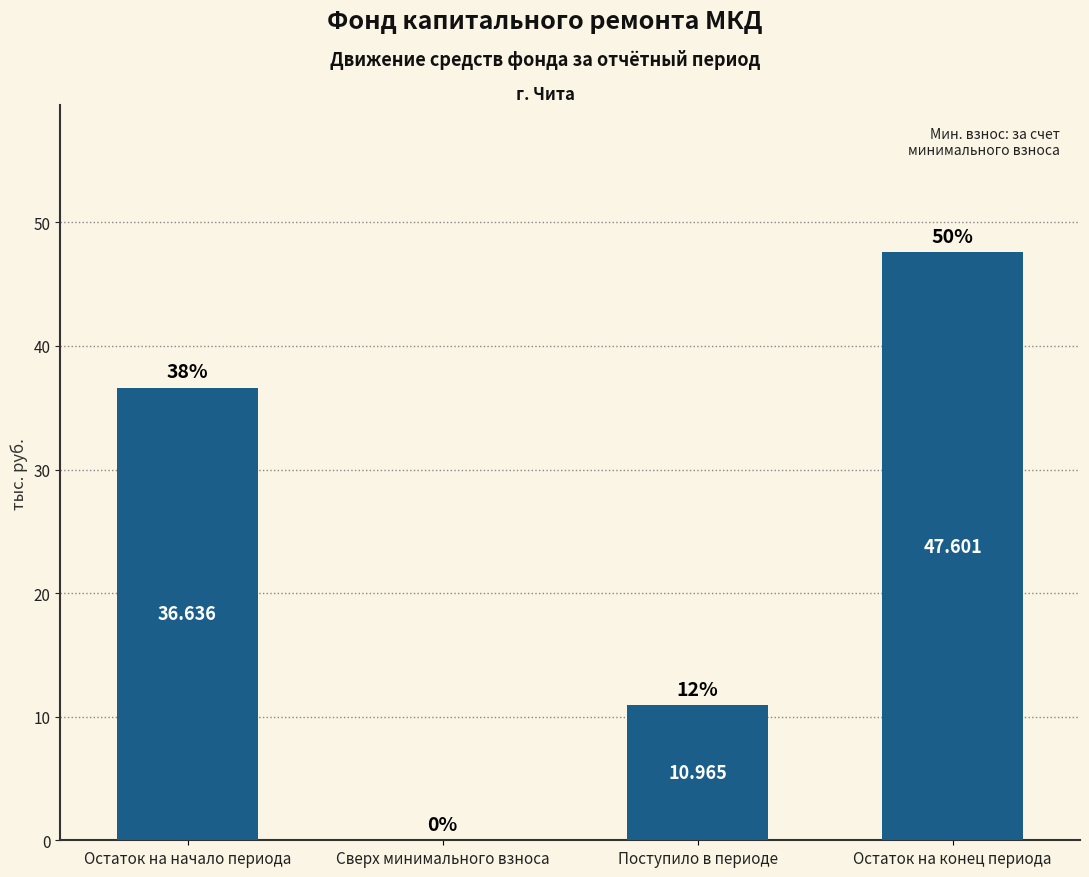

What is the change in value from Остаток на начало периода to Остаток на конец периода?

+11.0